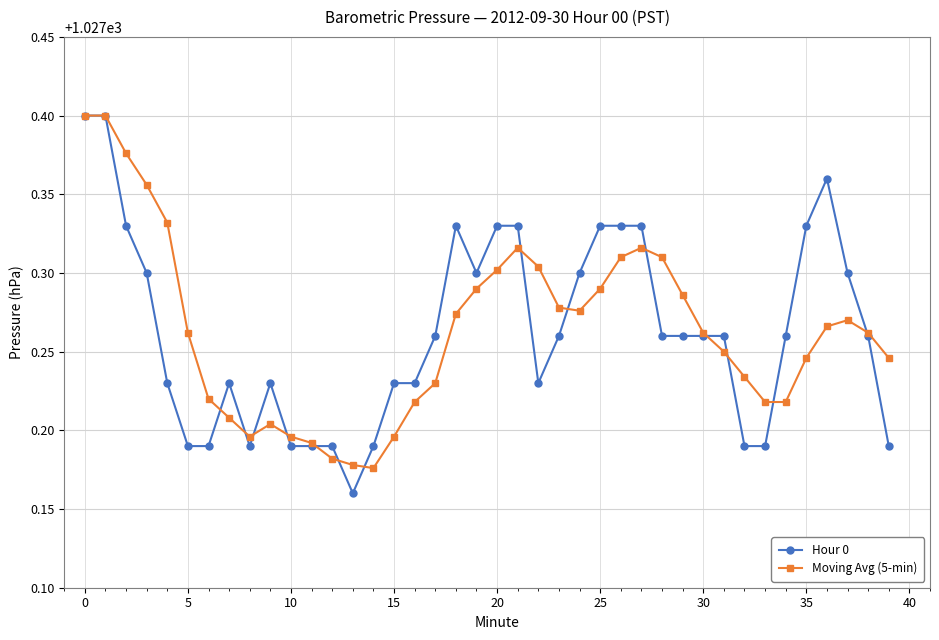

At how many categories does at least one series exceed 1027?

40